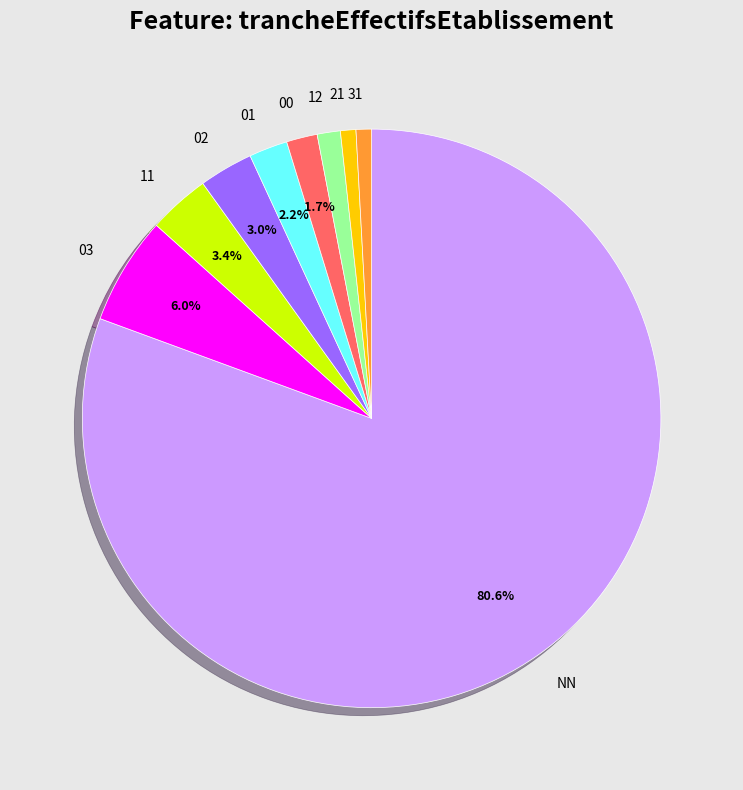

Which slice is the largest?

NN